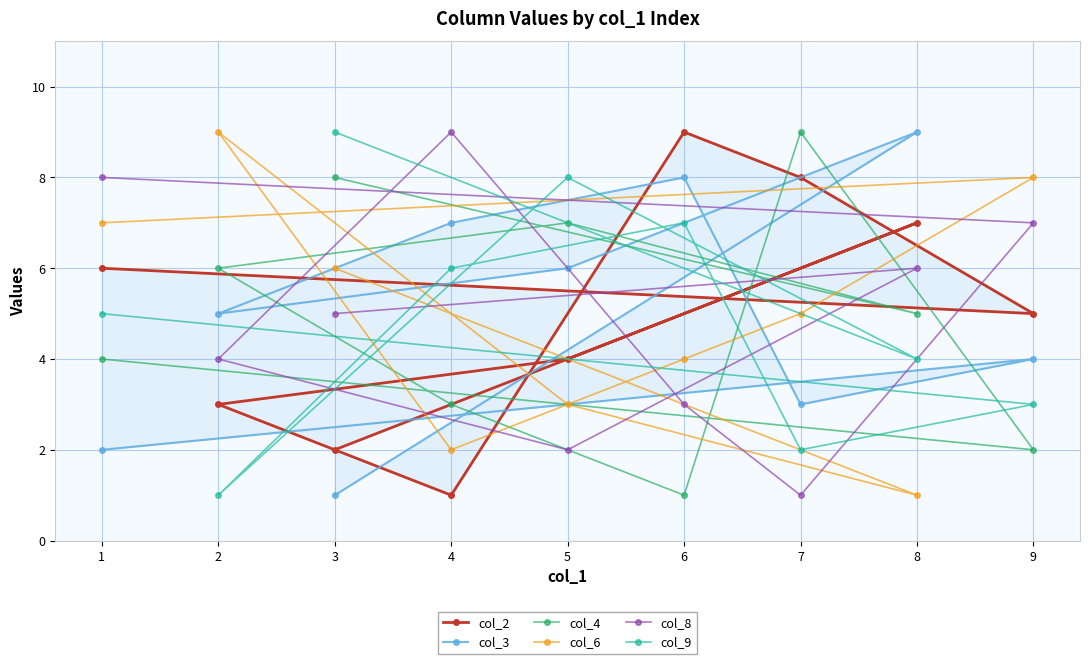

The col_9 series shows 4 at 6. True or false?

False